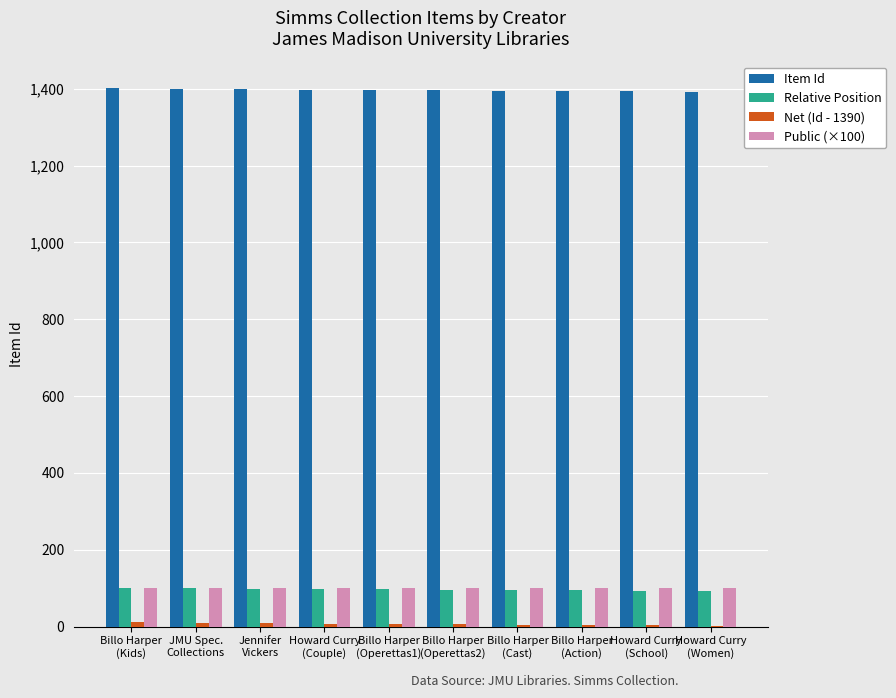

Which series has the largest total across all categories?

Item Id